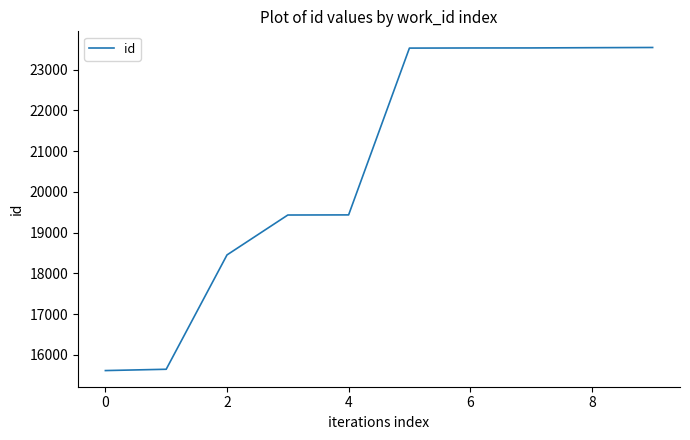

What is the smallest value displayed?

15616